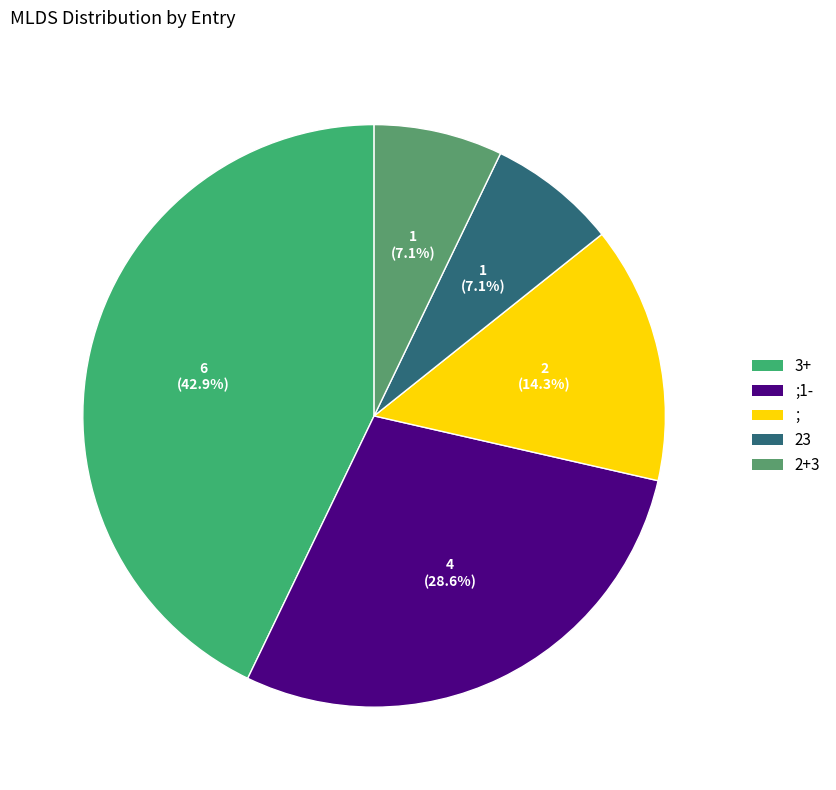

To the nearest percent, what is the combined percentage of 23 and ;?

21%